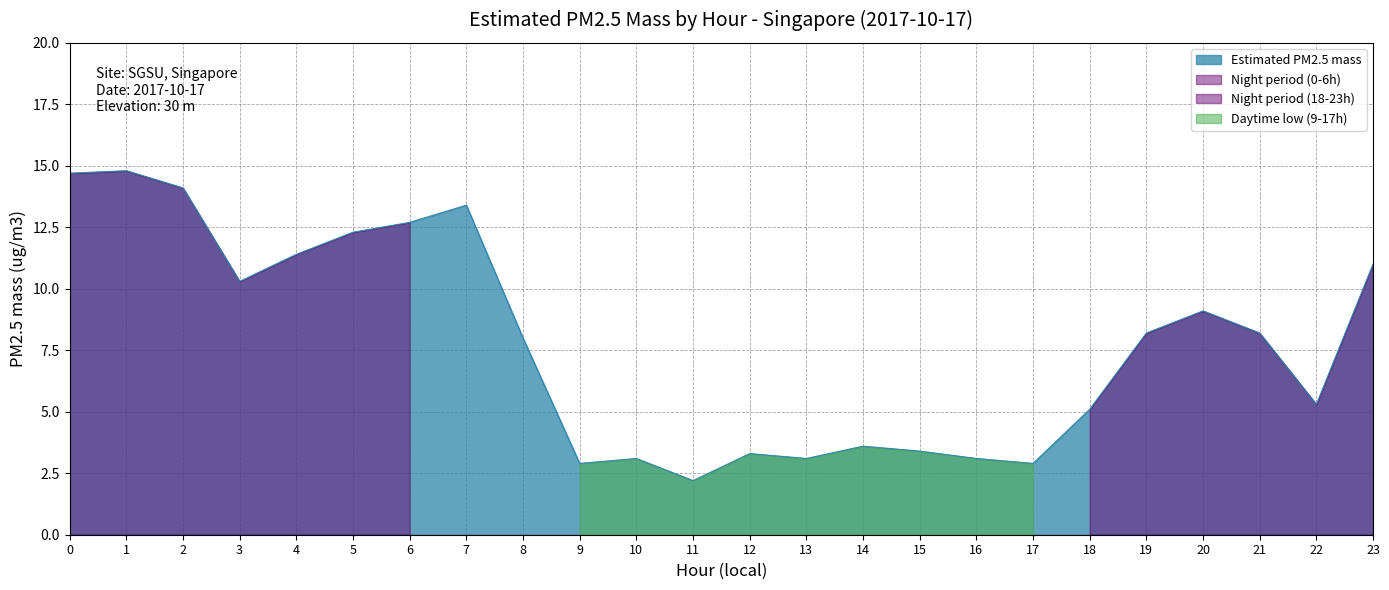

Count the number of categories in the chart.

24